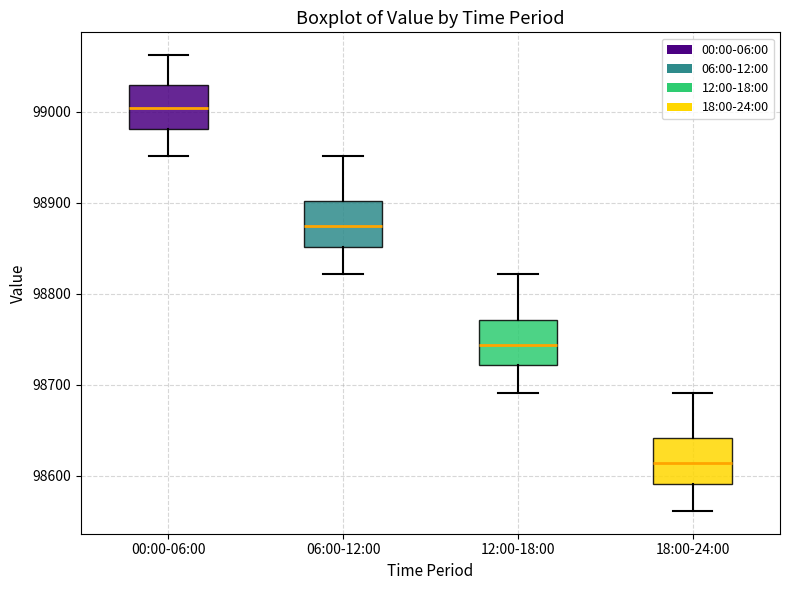

Reading left to right, transcribe this box plot: for each box, give where its median line is, the range the box spans, and where its two whiskers end, as read against the y-axis. The values are not printed on the chart, so give them approximately, as read against the axis.

00:00-06:00: median 99000, box 98980 to 99030, whiskers 98950 to 99060
06:00-12:00: median 98870, box 98850 to 98900, whiskers 98820 to 98950
12:00-18:00: median 98740, box 98720 to 98770, whiskers 98690 to 98820
18:00-24:00: median 98610, box 98590 to 98640, whiskers 98560 to 98690